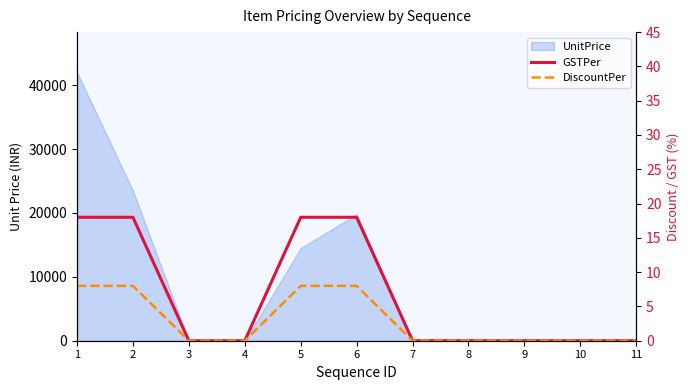

True or false: DiscountPer and GSTPer cross at least once.

False